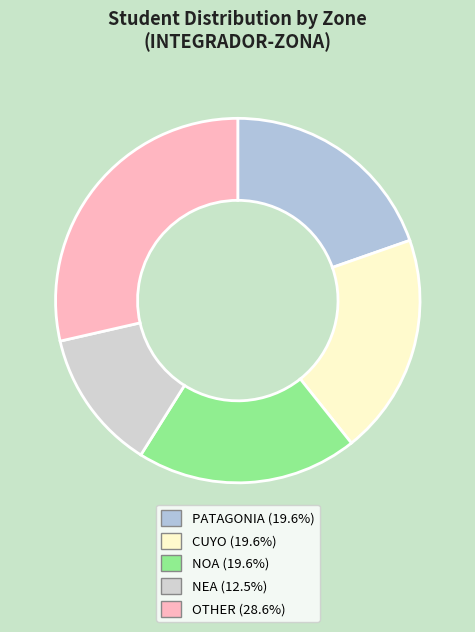

Rank the categories by value from highest to lowest.

OTHER, PATAGONIA, CUYO, NOA, NEA